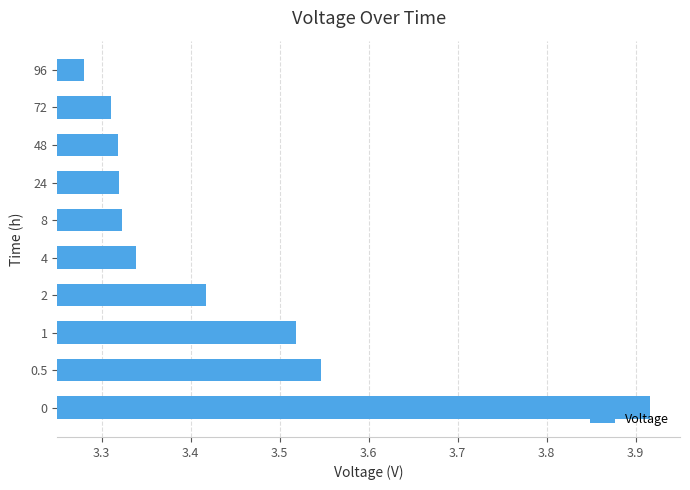

At which category does the chart reach its minimum across all series?

96